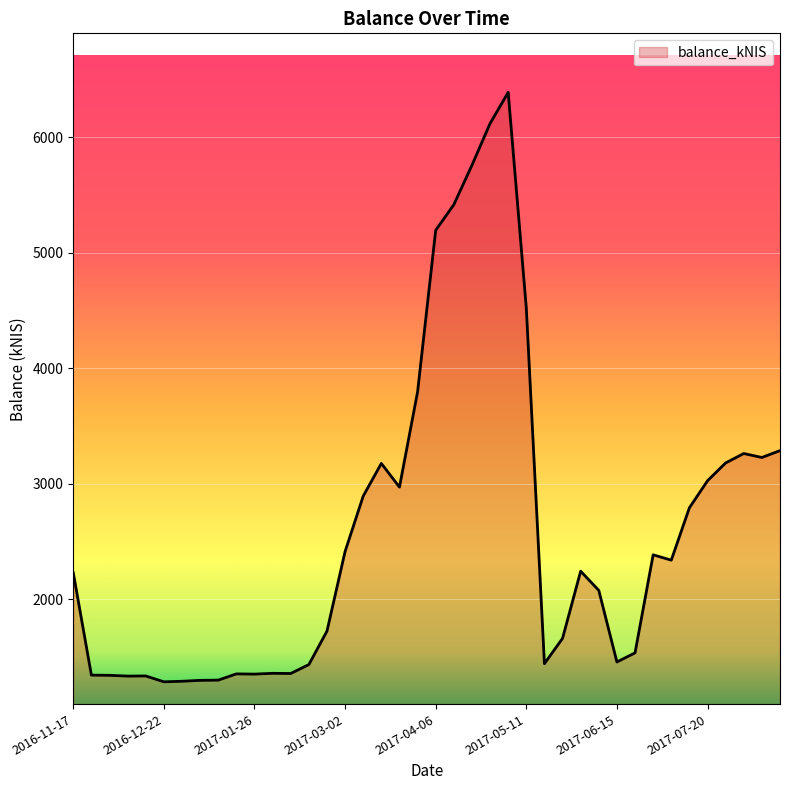

What is the difference between the maximum and minimum values?

5105.5